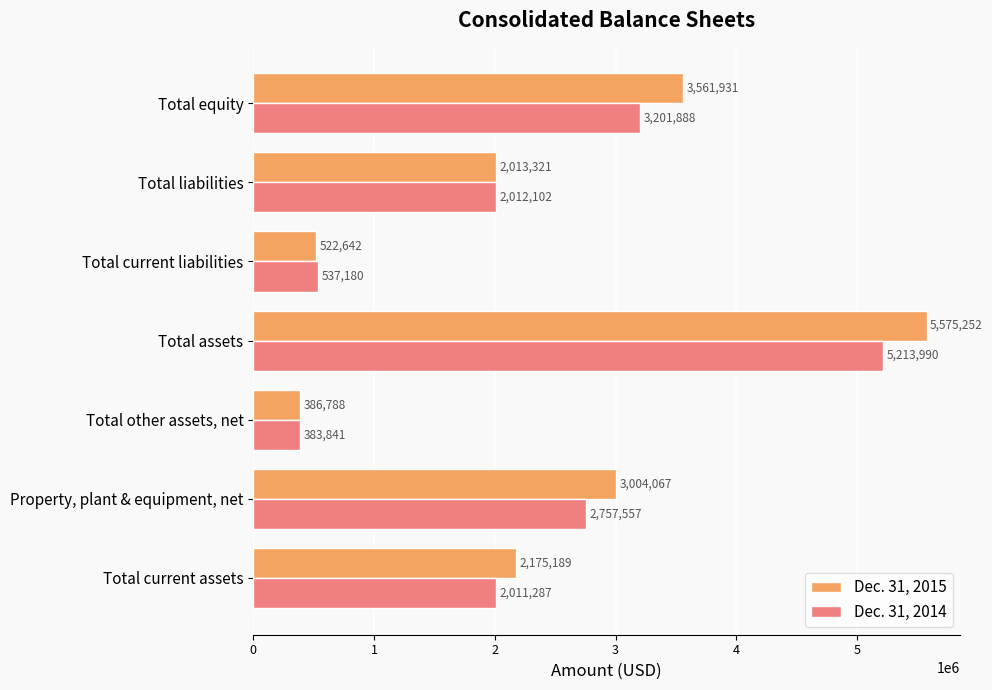

What is the difference between the maximum and minimum values in the Dec. 31, 2015 series?

5188464